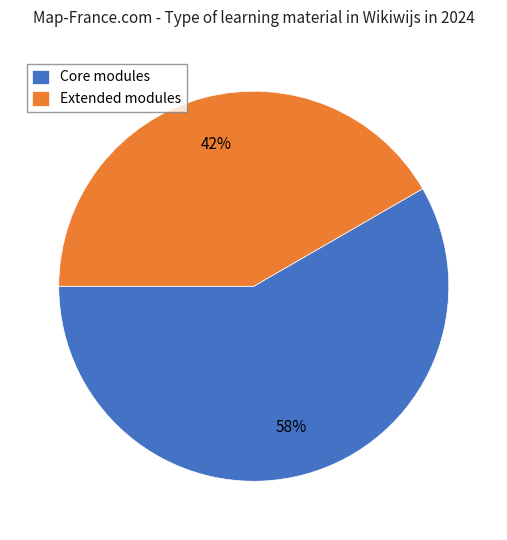

To the nearest percent, what is the combined percentage of Core modules and Extended modules?

100%